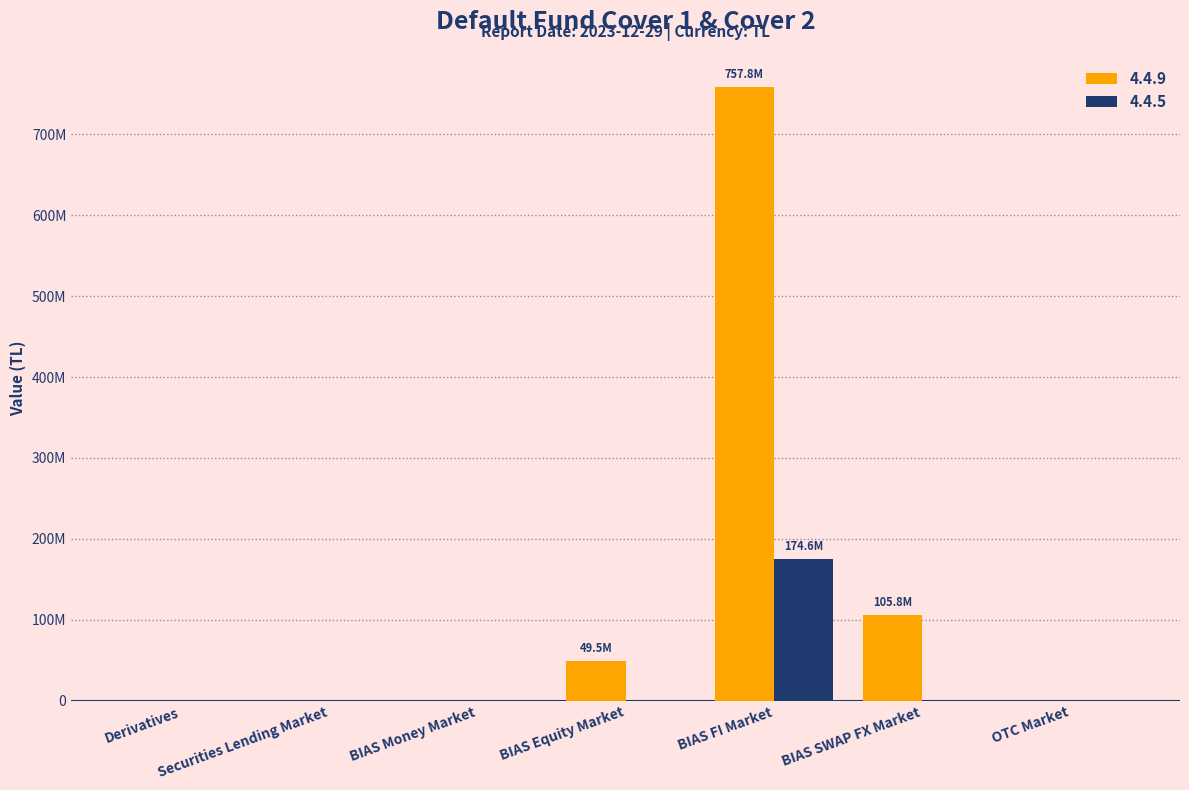

At which label is 4.4.9 closest to 378904823?

BIAS SWAP FX Market